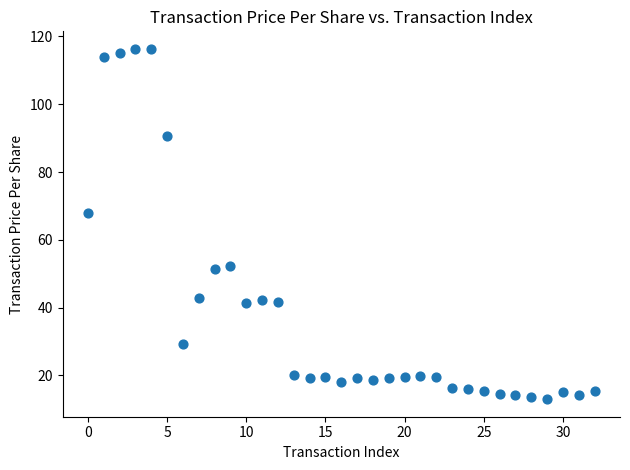

What Y value in the scatter plot is closest to 64?

68.0